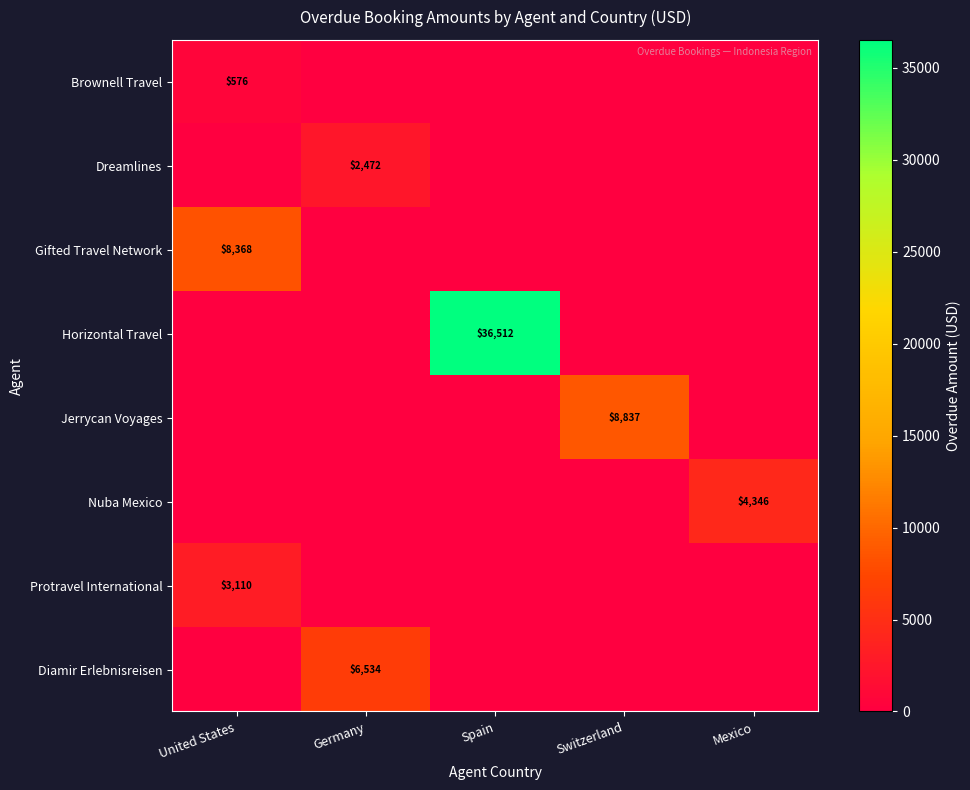

True or false: Brownell Travel has a value of 872 at United States.

False